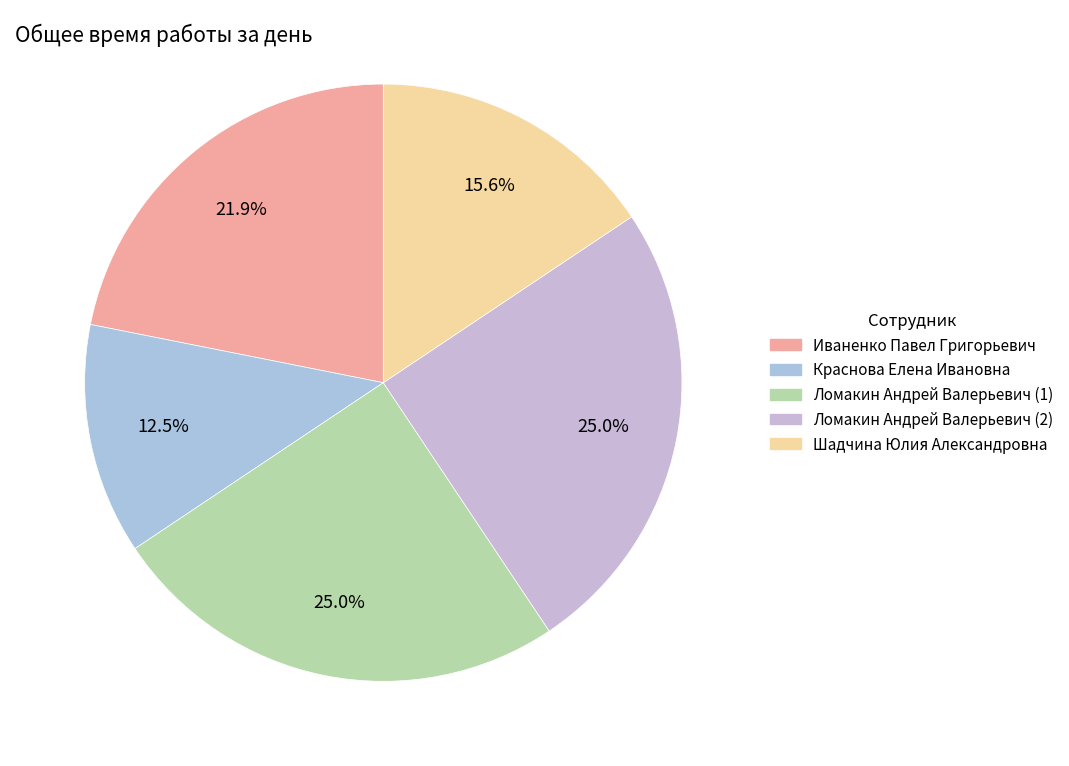

Count the number of slices in the pie.

5